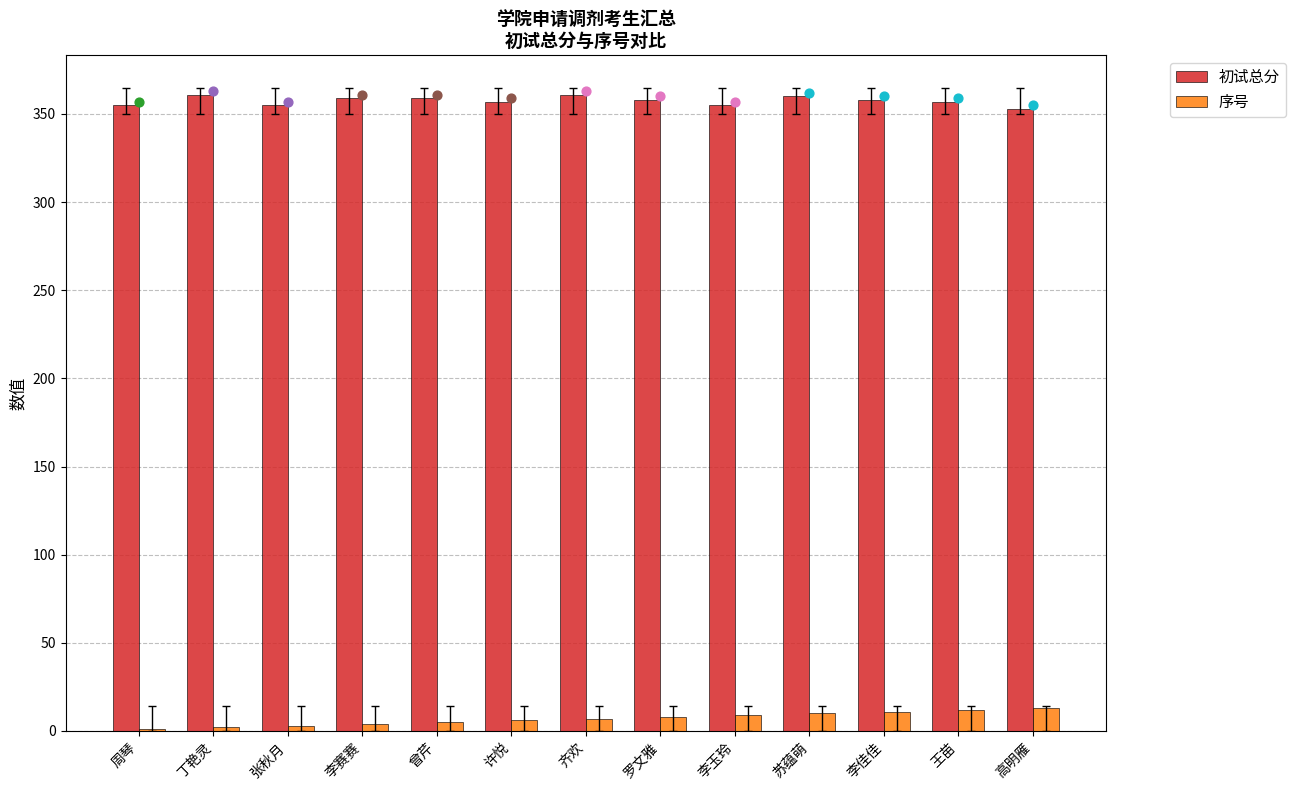

Which series has the largest Y range (max minus min)?

序号